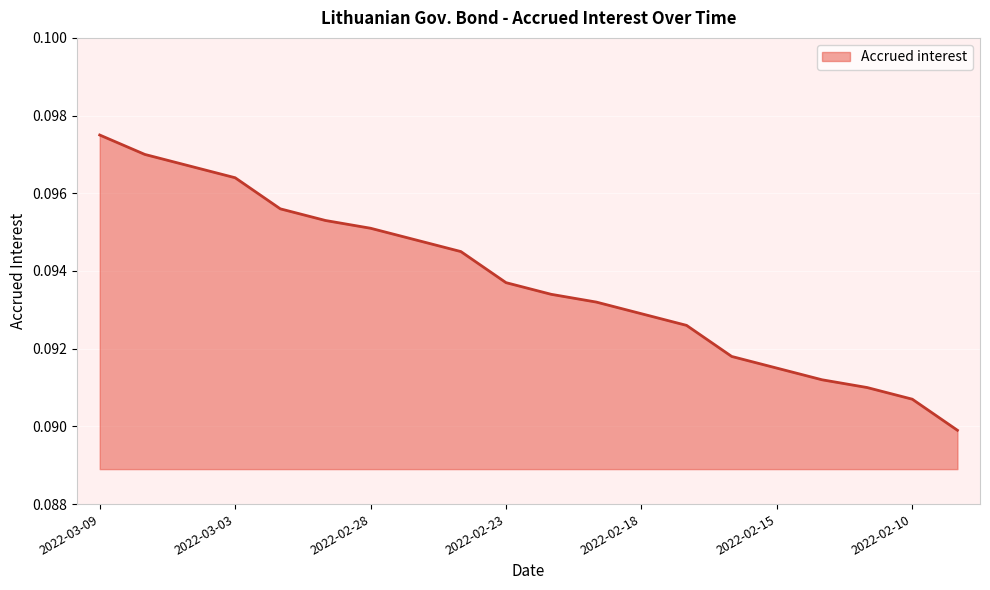

What is the sum of all values?

1.9